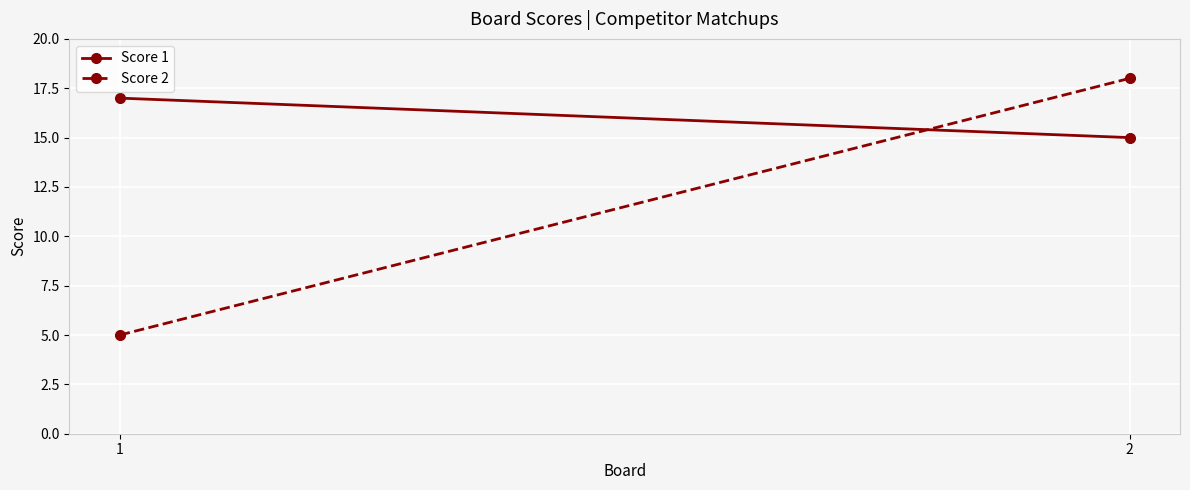

What is the total value across all series at 1?

22